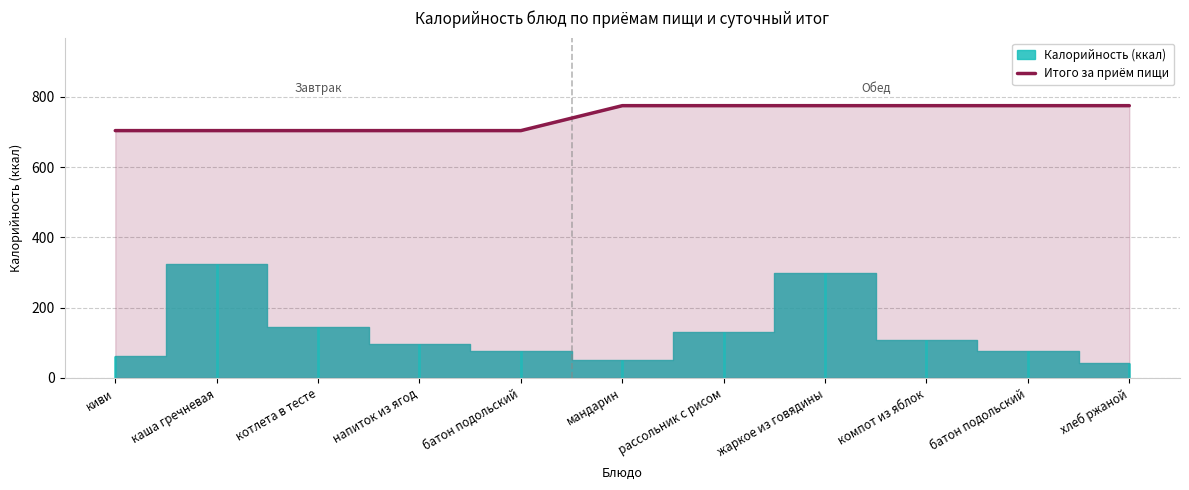

What is the sum of all values?

8170